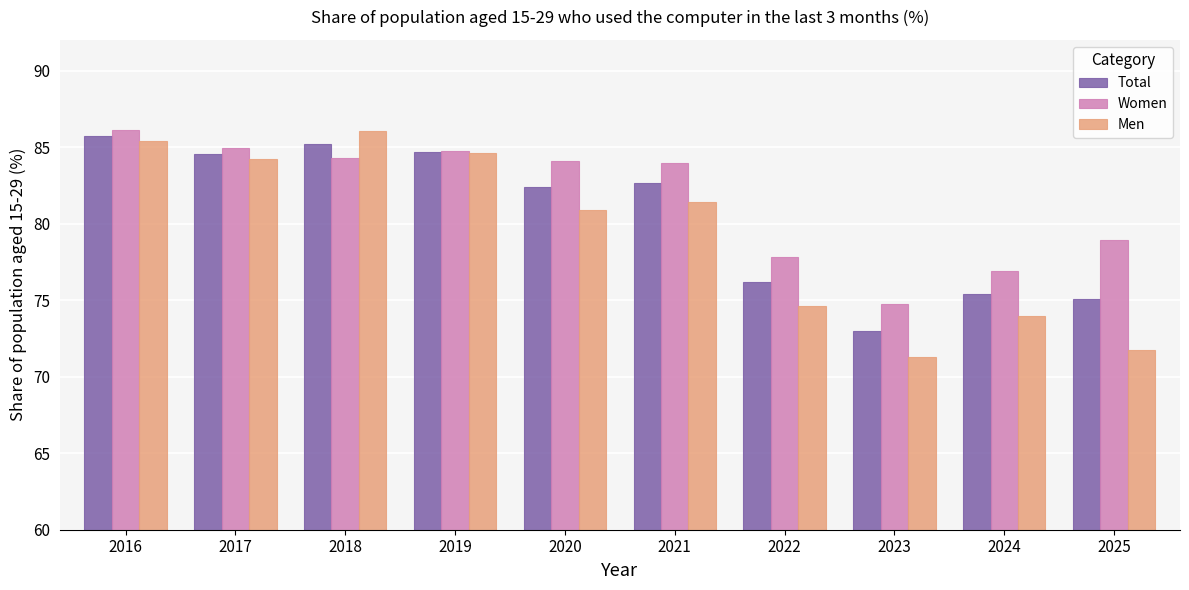

Reading left to right, what are all the values shown in this chart?

Total: 2016=85.7	2017=84.6	2018=85.2	2019=84.7	2020=82.4	2021=82.7	2022=76.2	2023=73.0	2024=75.4	2025=75.1
Women: 2016=86.1	2017=84.9	2018=84.3	2019=84.8	2020=84.1	2021=84.0	2022=77.8	2023=74.7	2024=76.9	2025=78.9
Men: 2016=85.4	2017=84.2	2018=86.0	2019=84.6	2020=80.9	2021=81.4	2022=74.6	2023=71.3	2024=74.0	2025=71.7